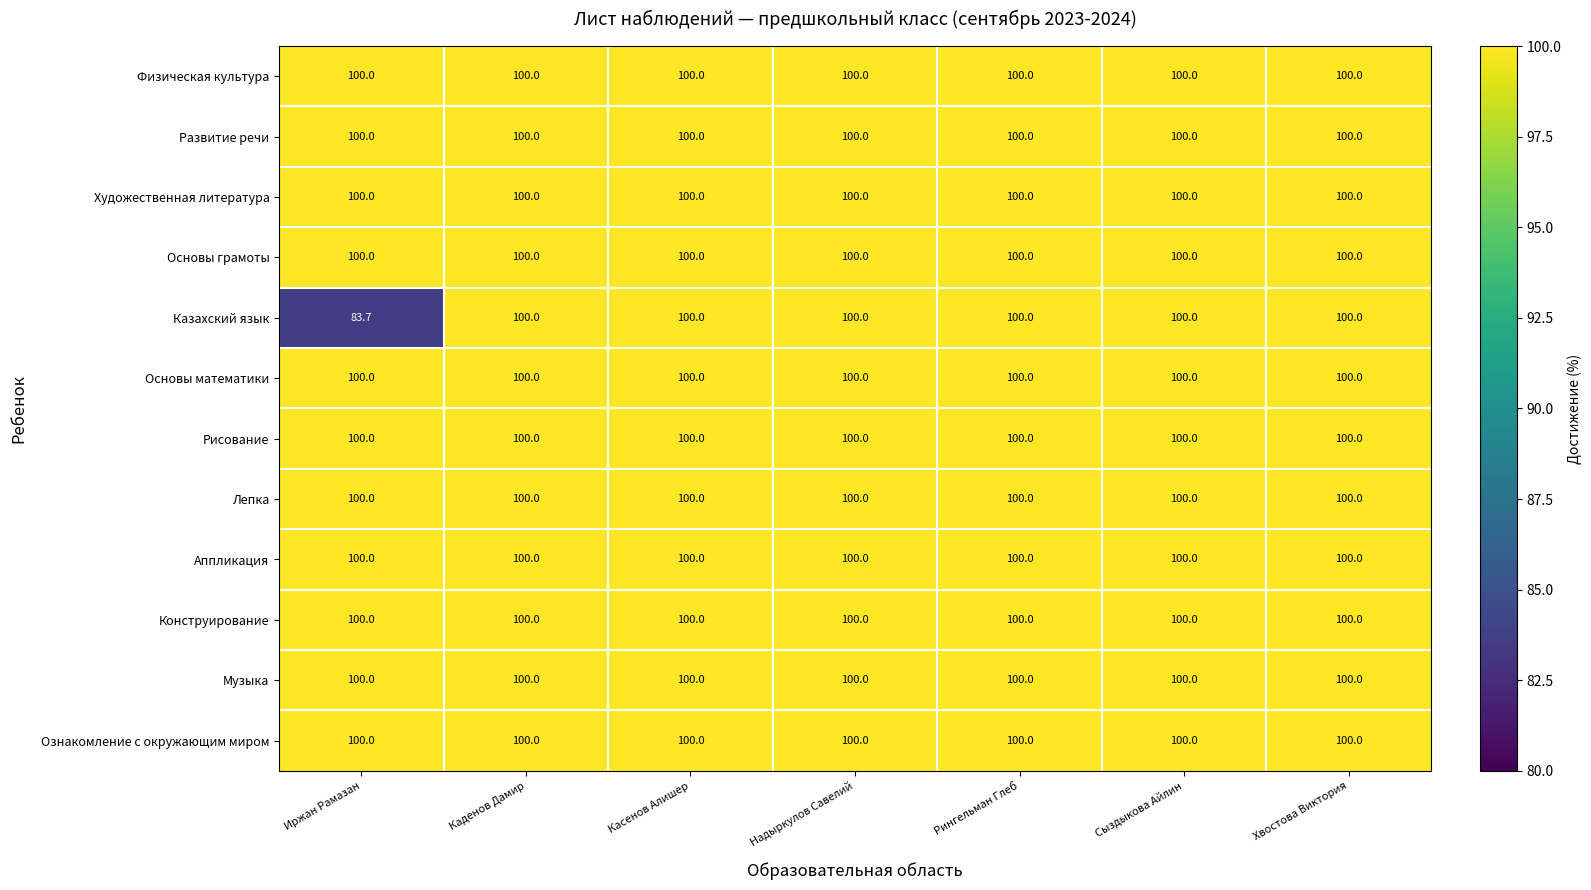

What is the total value across all series at Сыздыкова Айлин?

1200.0